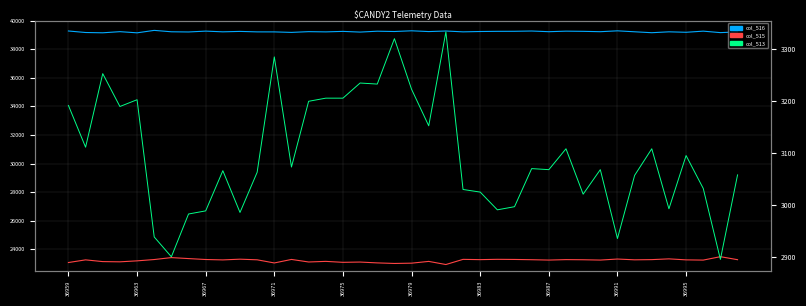

Reading left to right, extract all data points from this chart.

col_516: 39267	39161	39141	39220	39139	39310	39212	39199	39258	39209	39238	39205	39204	39169	39221	39205	39239	39191	39252	39231	39281	39227	39266	39207	39231	39243	39246	39265	39218	39255	39243	39218	39278	39212	39147	39209	39177	39256	39153	39202
col_515: 23077	23263	23142	23126	23194	23286	23422	23353	23288	23260	23311	23267	23047	23293	23115	23157	23091	23110	23051	23012	23032	23156	22937	23298	23279	23301	23292	23274	23249	23280	23271	23249	23321	23266	23280	23333	23263	23247	23486	23275
col_513: 3191	3111	3252	3189	3202	2939	2901	2983	2989	3066	2986	3063	3284	3073	3199	3205	3205	3234	3232	3319	3222	3152	3332	3030	3025	2991	2997	3070	3068	3108	3021	3068	2936	3057	3108	2993	3095	3032	2896	3058